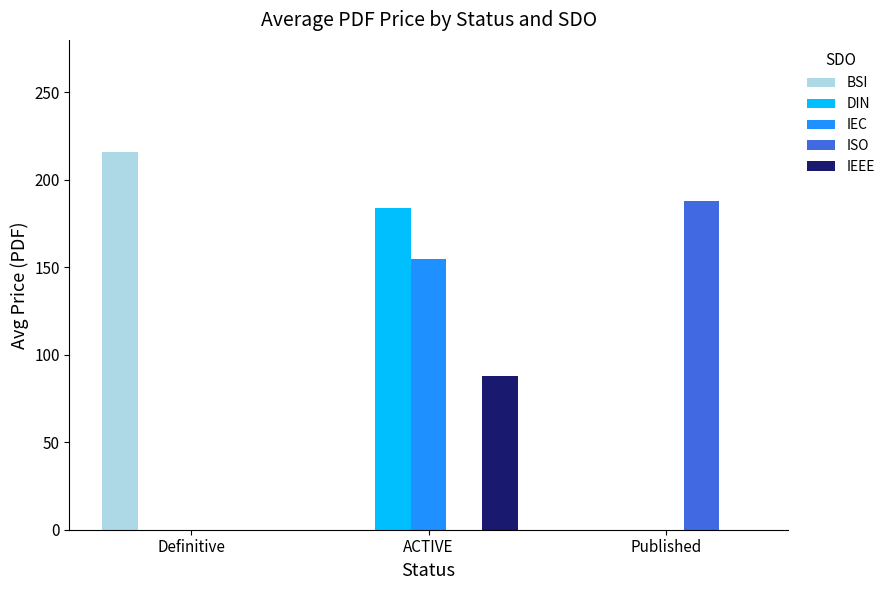

What is the approximate value of BSI at Definitive, to the nearest 5?

215